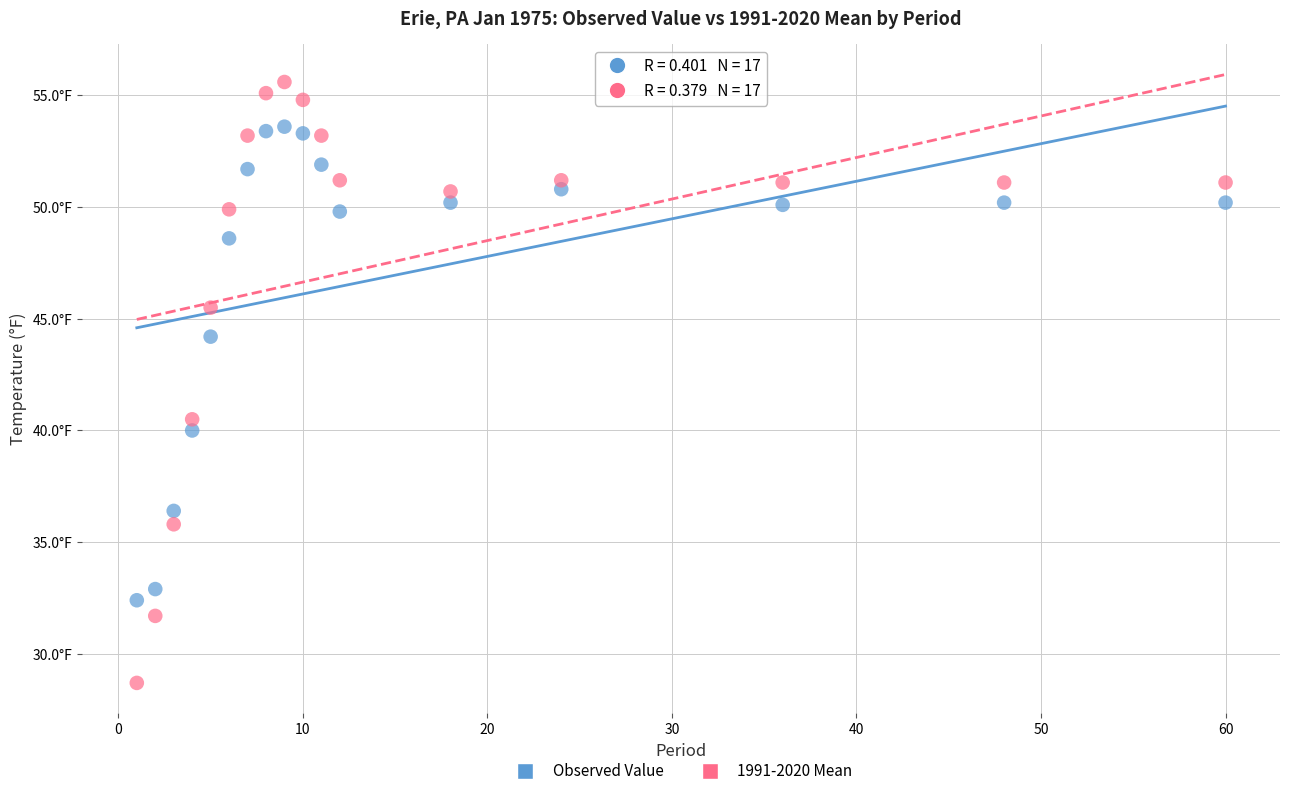

What are all the series names shown in the legend?

Observed Value, 1991-2020 Mean